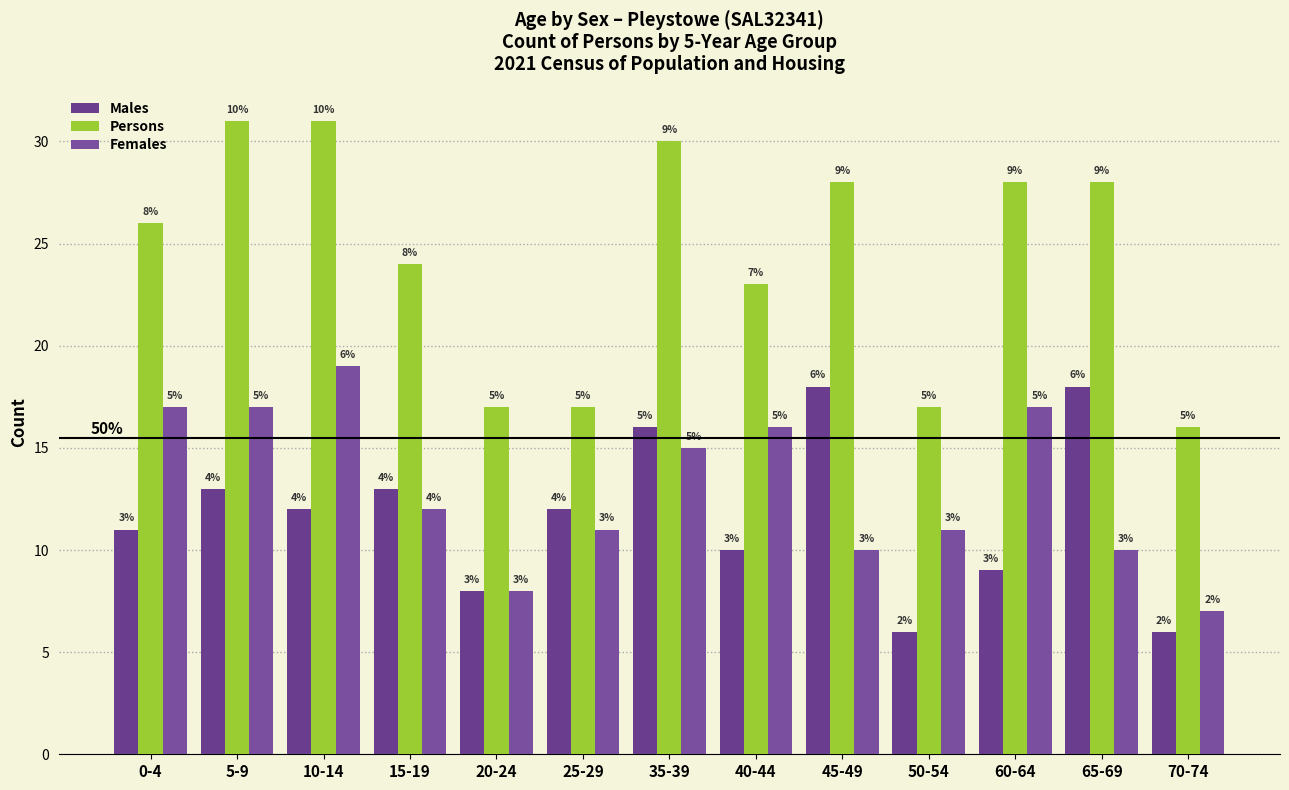

What is the average value of the Persons series?

24